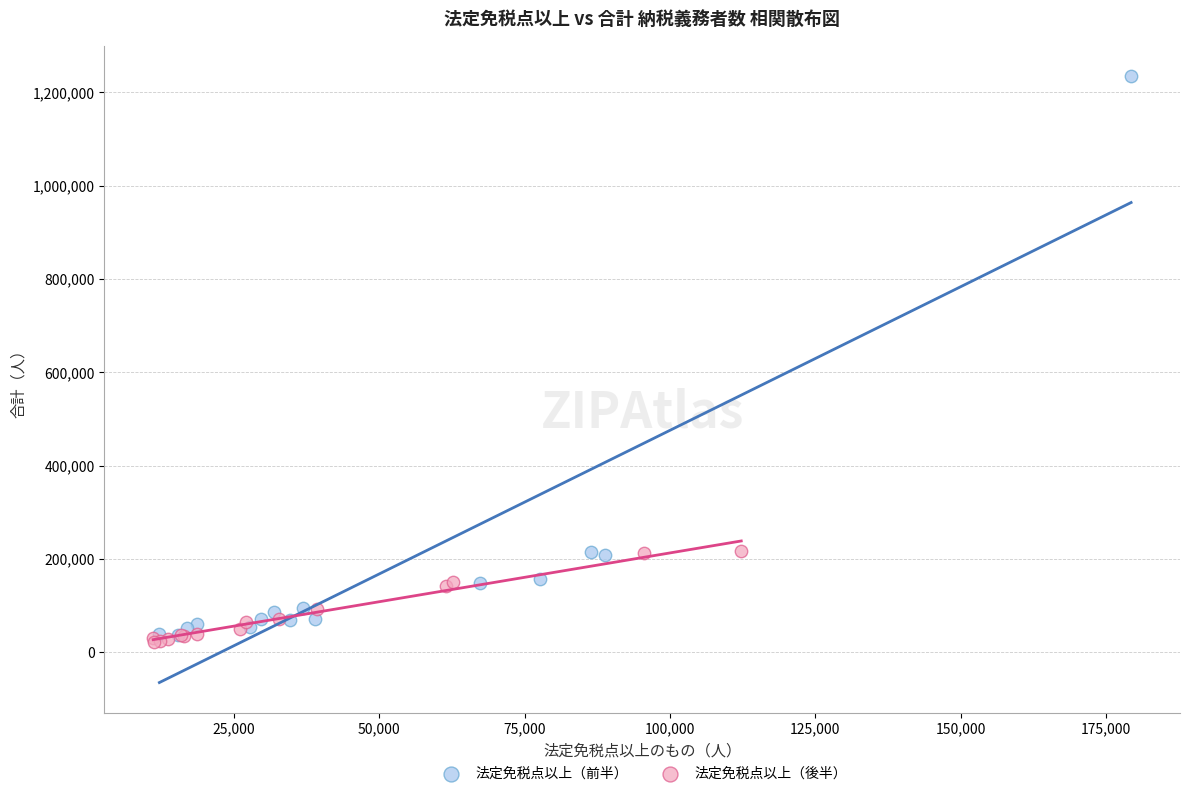

Which series has the largest Y range (max minus min)?

法定免税点以上（前半）